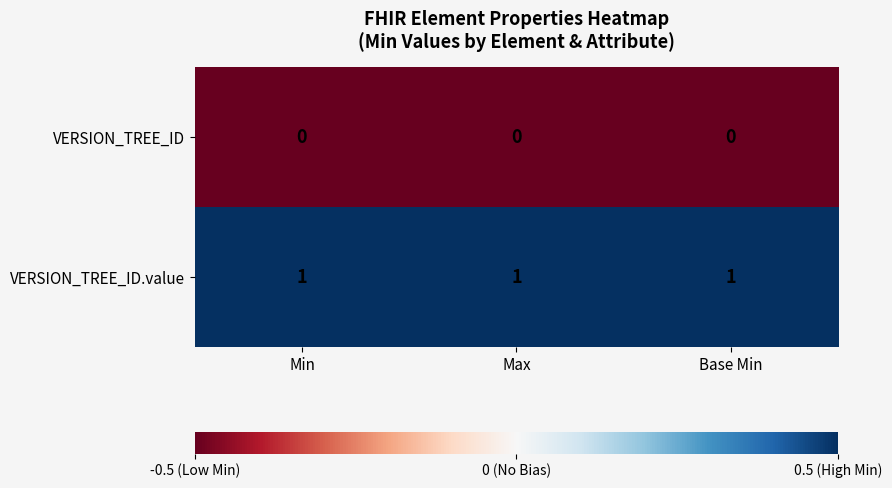

The value of VERSION_TREE_ID.value at Base Min is 0. True or false?

False